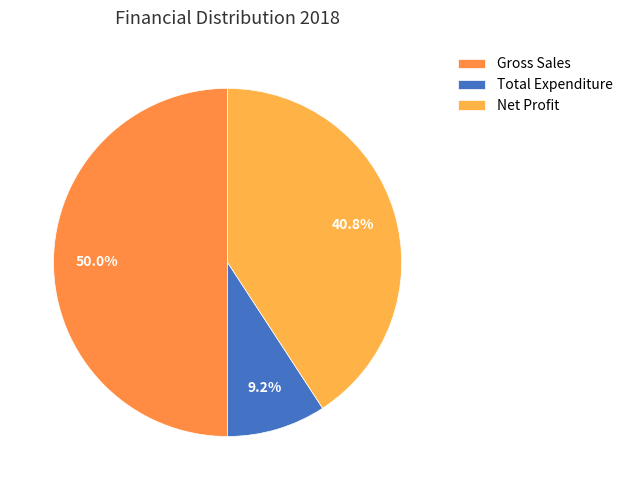

True or false: Total Expenditure accounts for 1% of the total.

False